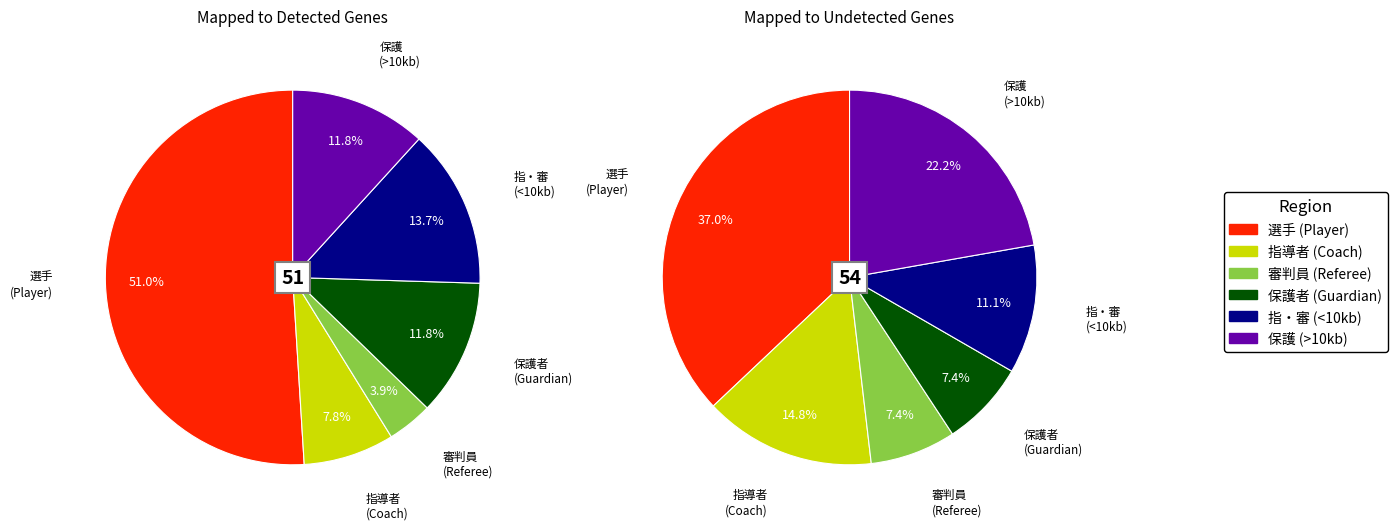

Combined, what portion of the pie is 54 and 39?

6.7%